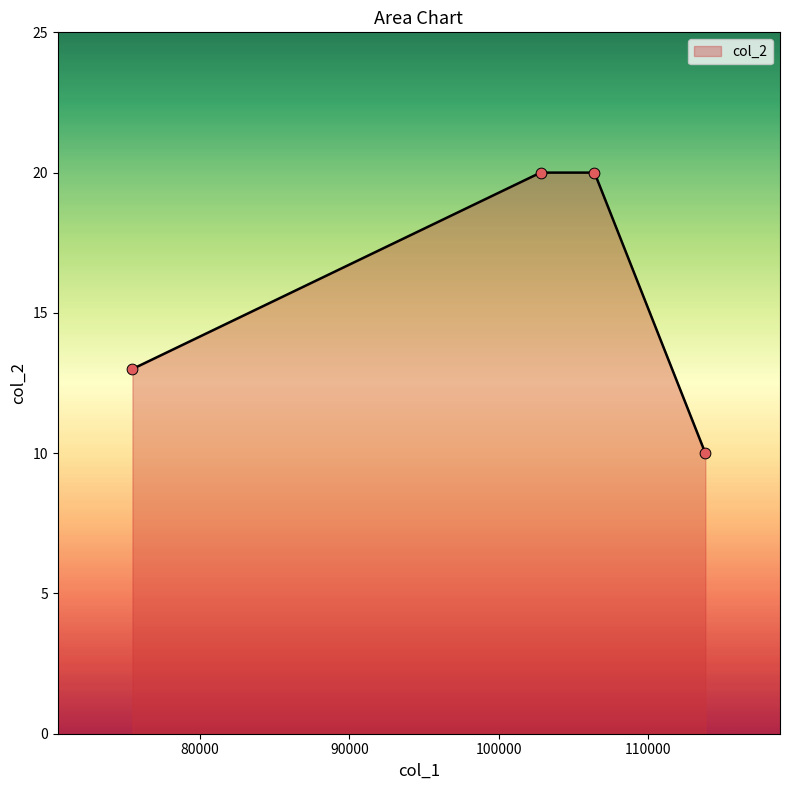

What is the difference between the maximum and minimum values?

10